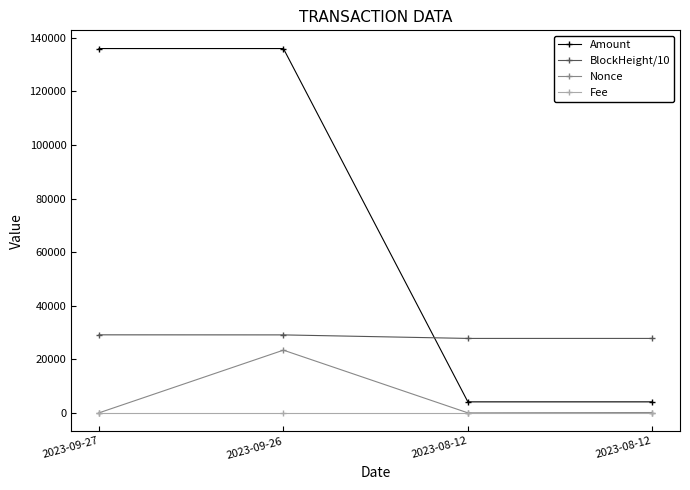

What is the difference between the second highest and minimum values in the BlockHeight/10 series?

1319.0